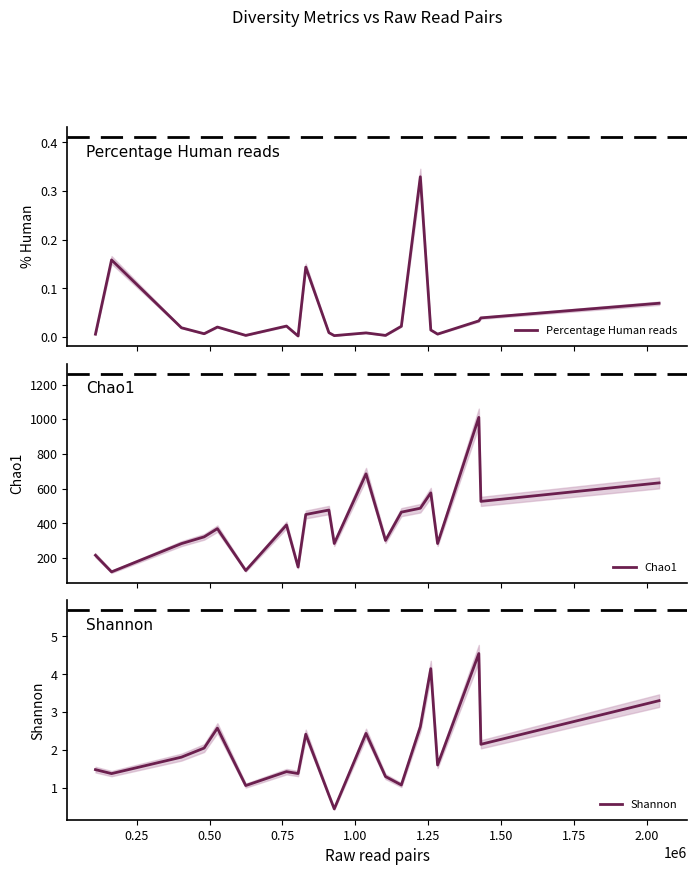

What is the minimum value for Chao1?

120.0